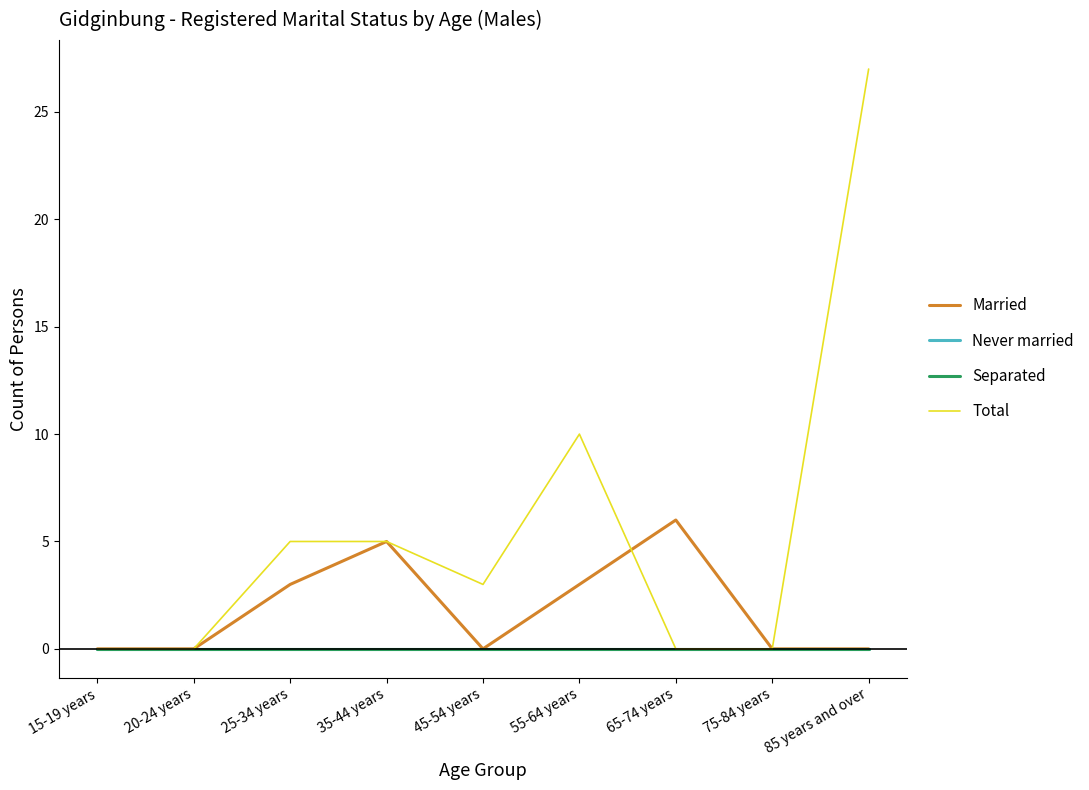

Where does the Total series first go above 3?

25-34 years